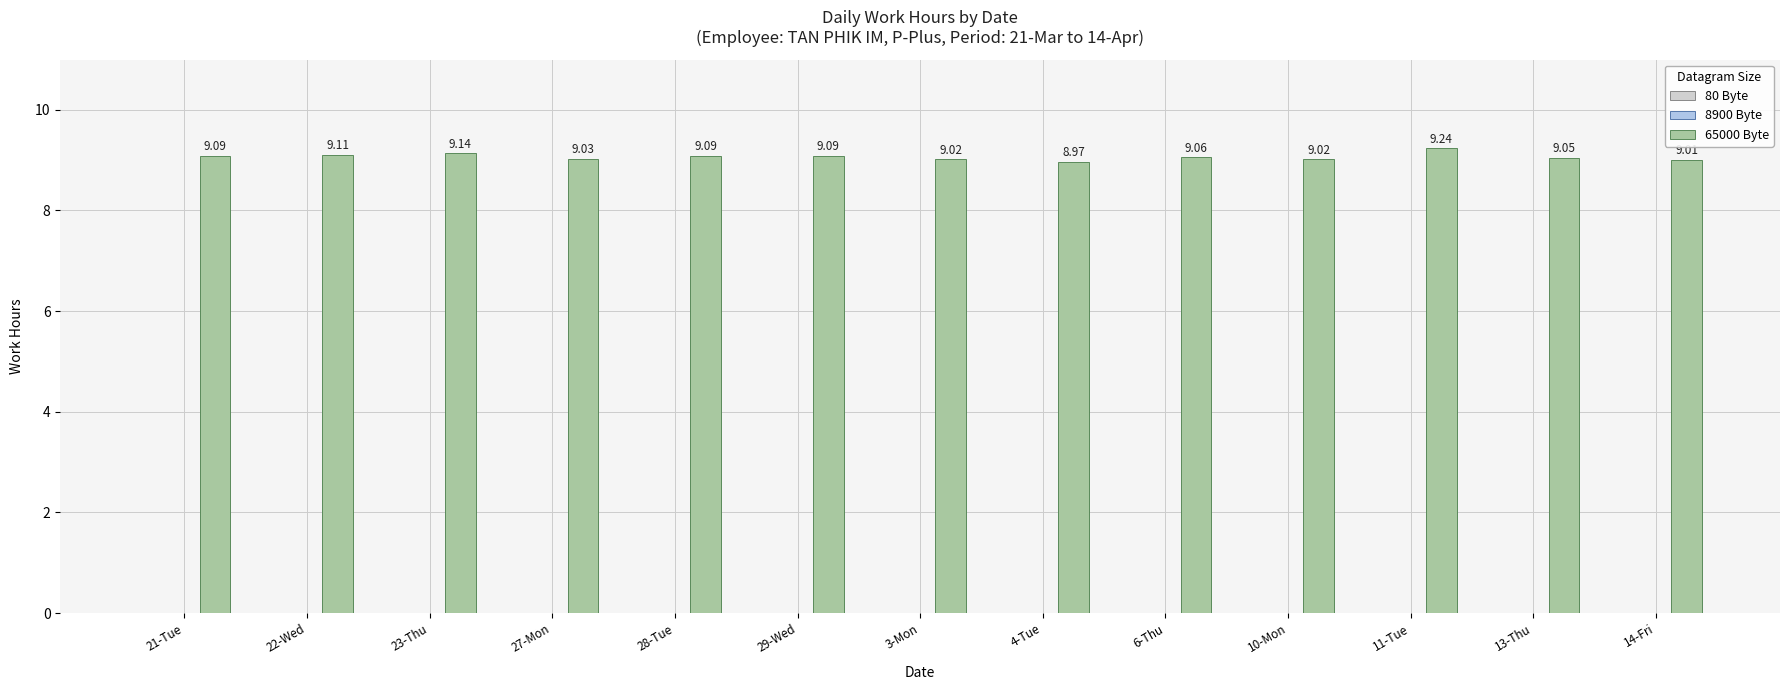

What is the difference between the maximum and minimum values?

0.3